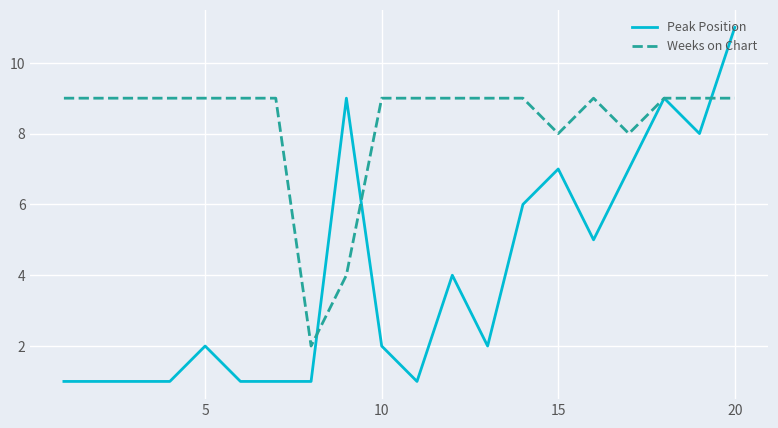

Reading right to left, extract all data points from this chart.

Peak Position: 11	8	9	7	5	7	6	2	4	1	2	9	1	1	1	2	1	1	1	1
Weeks on Chart: 9	9	9	8	9	8	9	9	9	9	9	4	2	9	9	9	9	9	9	9